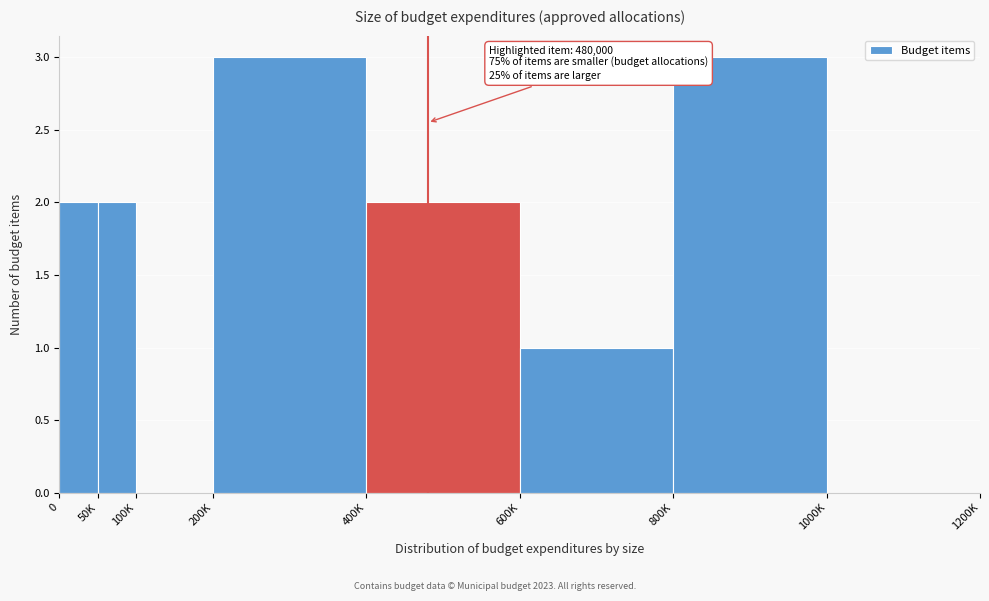

Reading right to left, what are all the values shown in this chart?

1000K=0	800K=3	600K=1	400K=2	200K=3	100K=0	50K=2	0=2